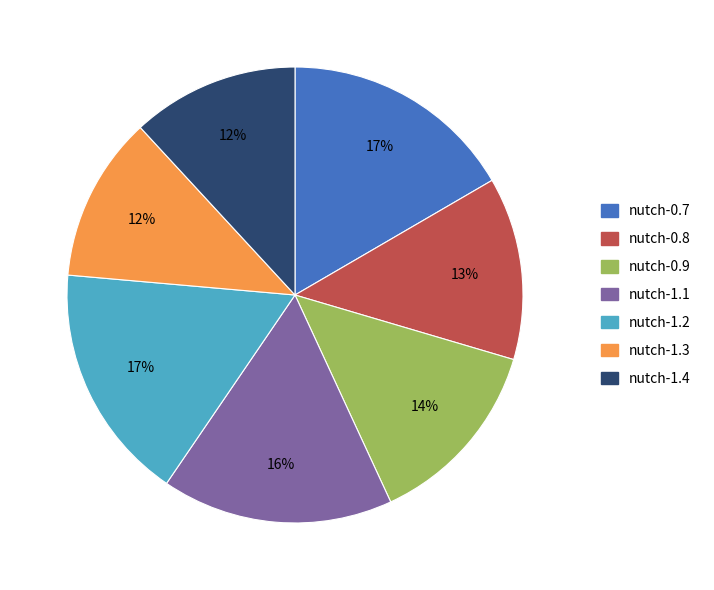

Between nutch-0.8 and nutch-0.9, which is larger?

nutch-0.9